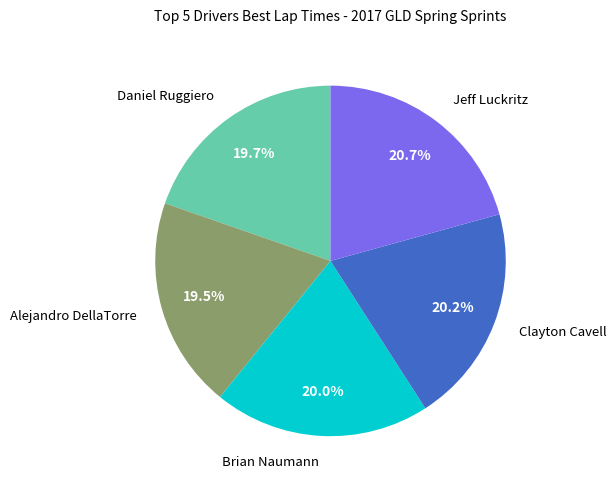

Is there a majority slice in this chart?

No